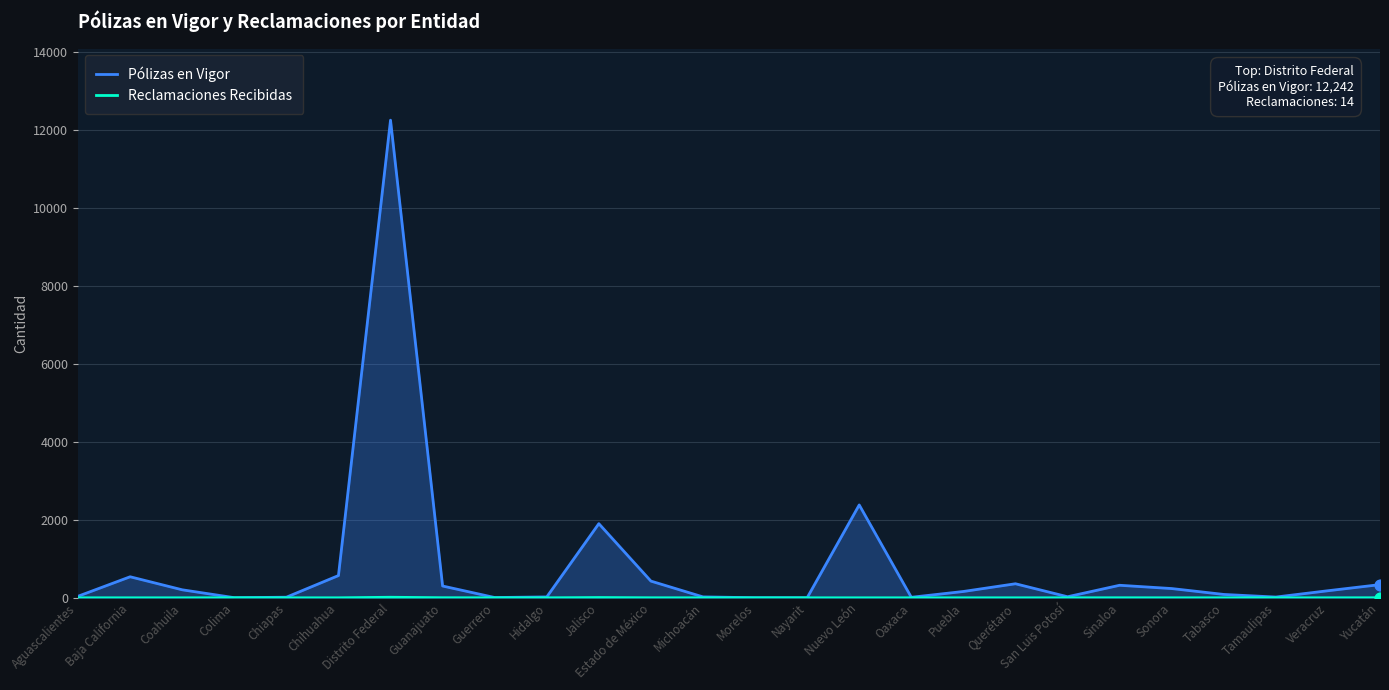

At which category is the sum across all series the highest?

Distrito Federal